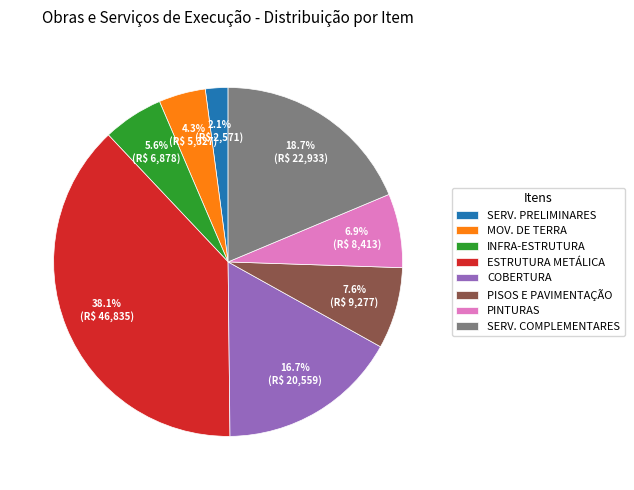

Rank the categories by value from lowest to highest.

SERV. PRELIMINARES, MOV. DE TERRA, INFRA-ESTRUTURA, PINTURAS, PISOS E PAVIMENTAÇÃO, COBERTURA, SERV. COMPLEMENTARES, ESTRUTURA METÁLICA